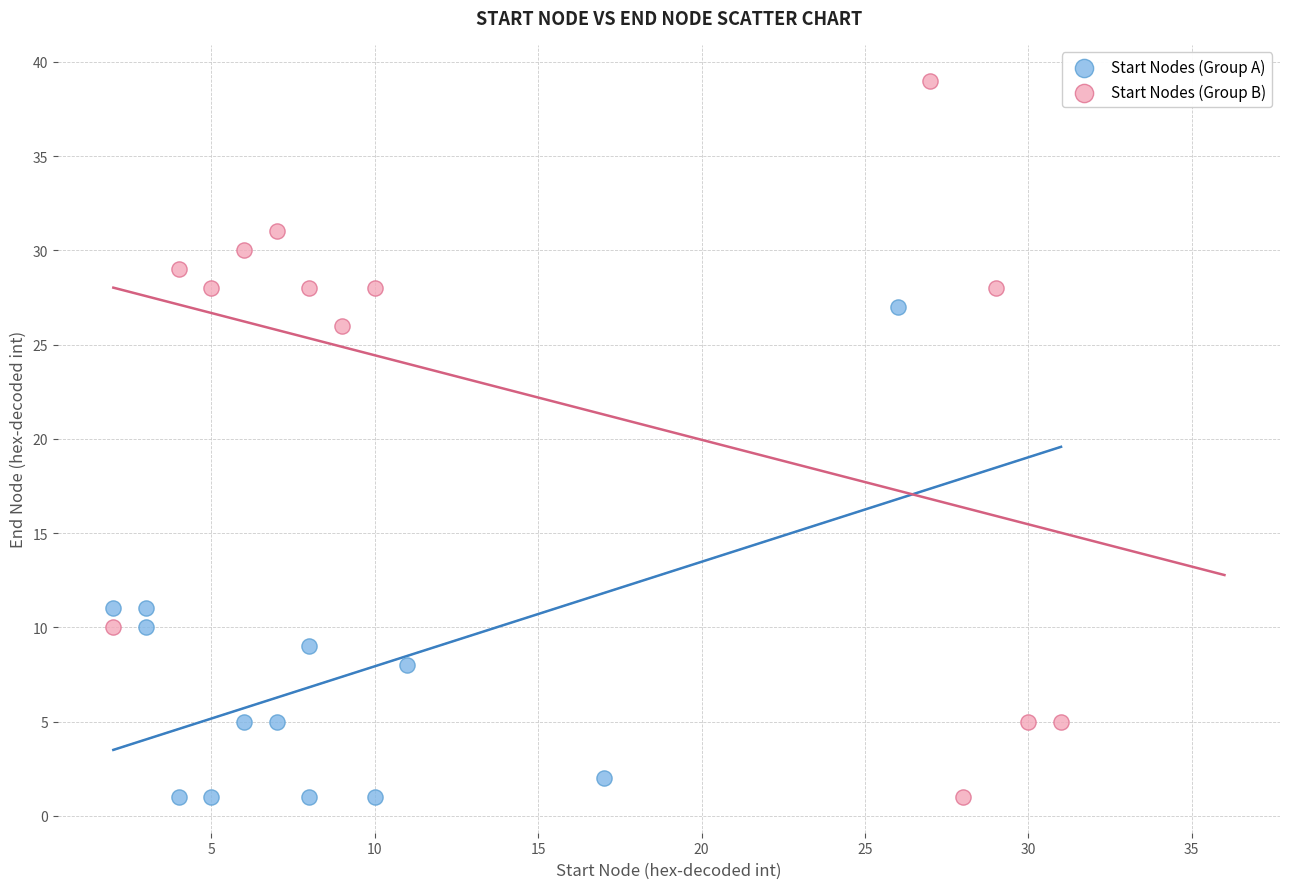

Which series has the largest Y range (max minus min)?

Start Nodes (Group B)